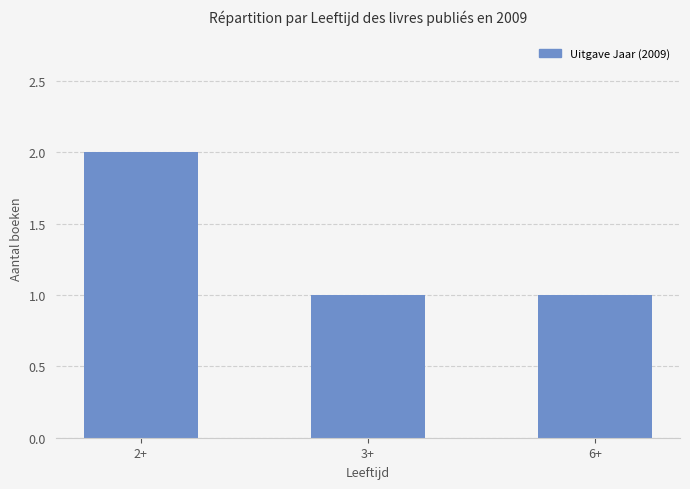

The chart shows a value of 1 at 6+. True or false?

True